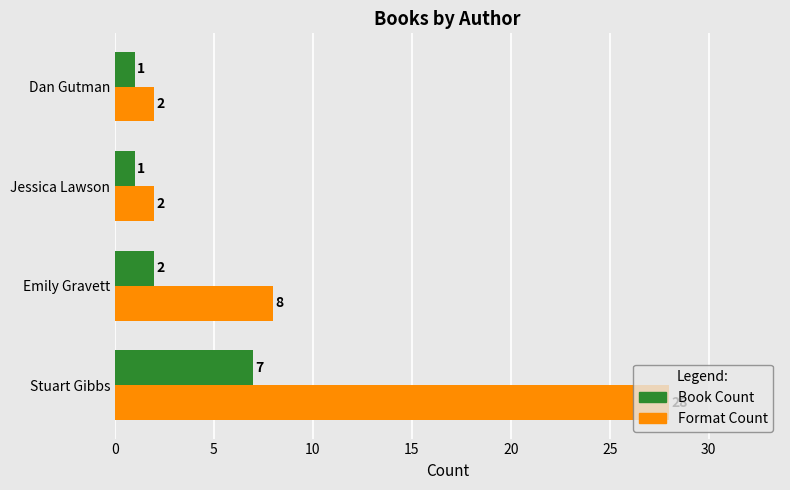

The value of Book Count at Emily Gravett is 2. True or false?

True